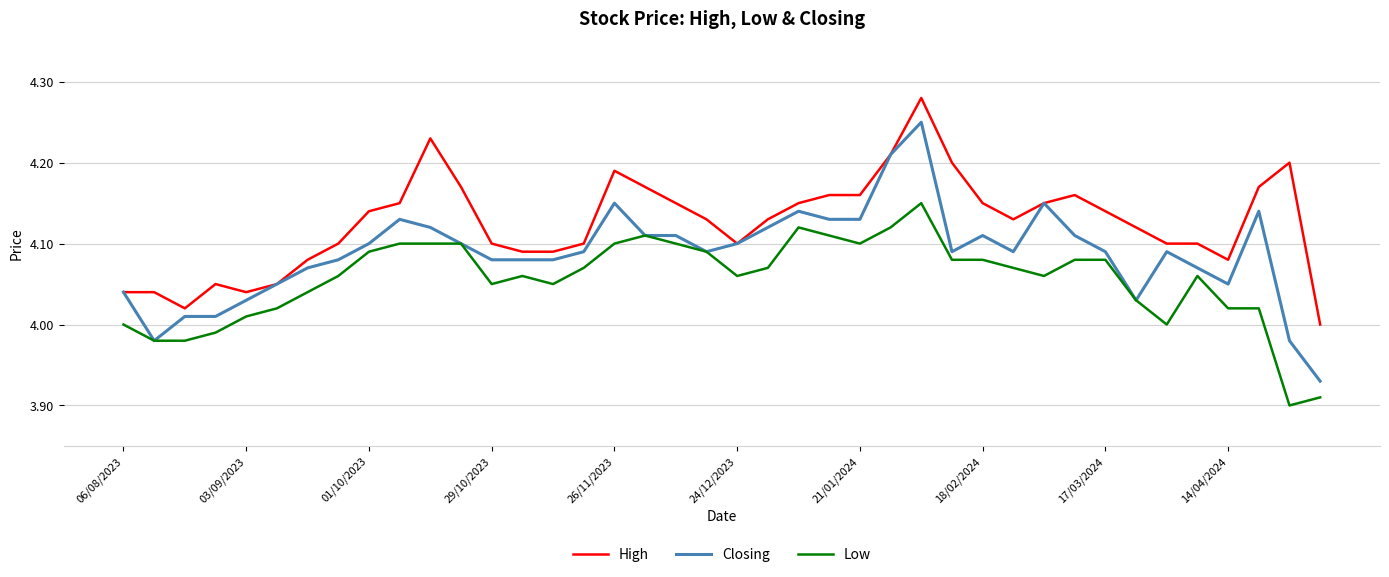

List the series in order of their overall mean, highest first.

High, Closing, Low